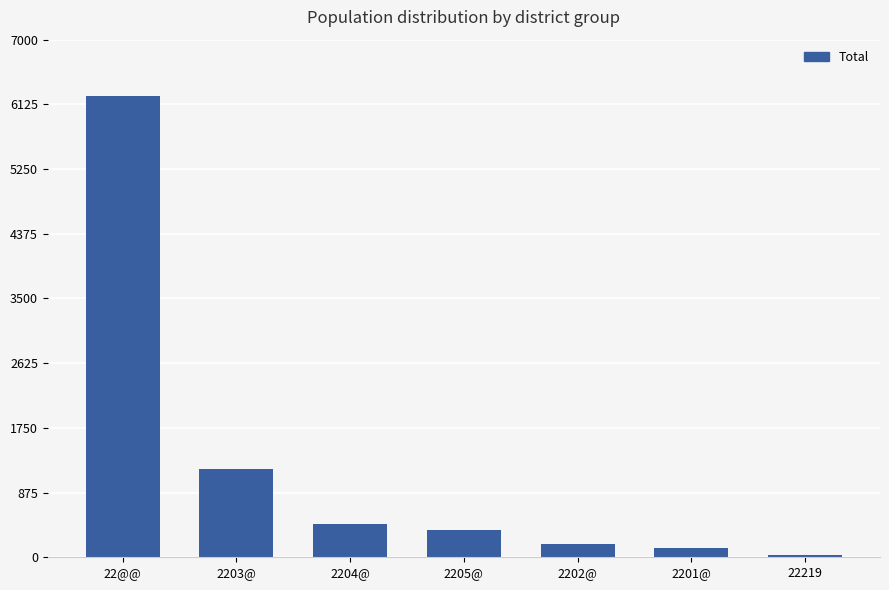

How many bars are there in total?

7